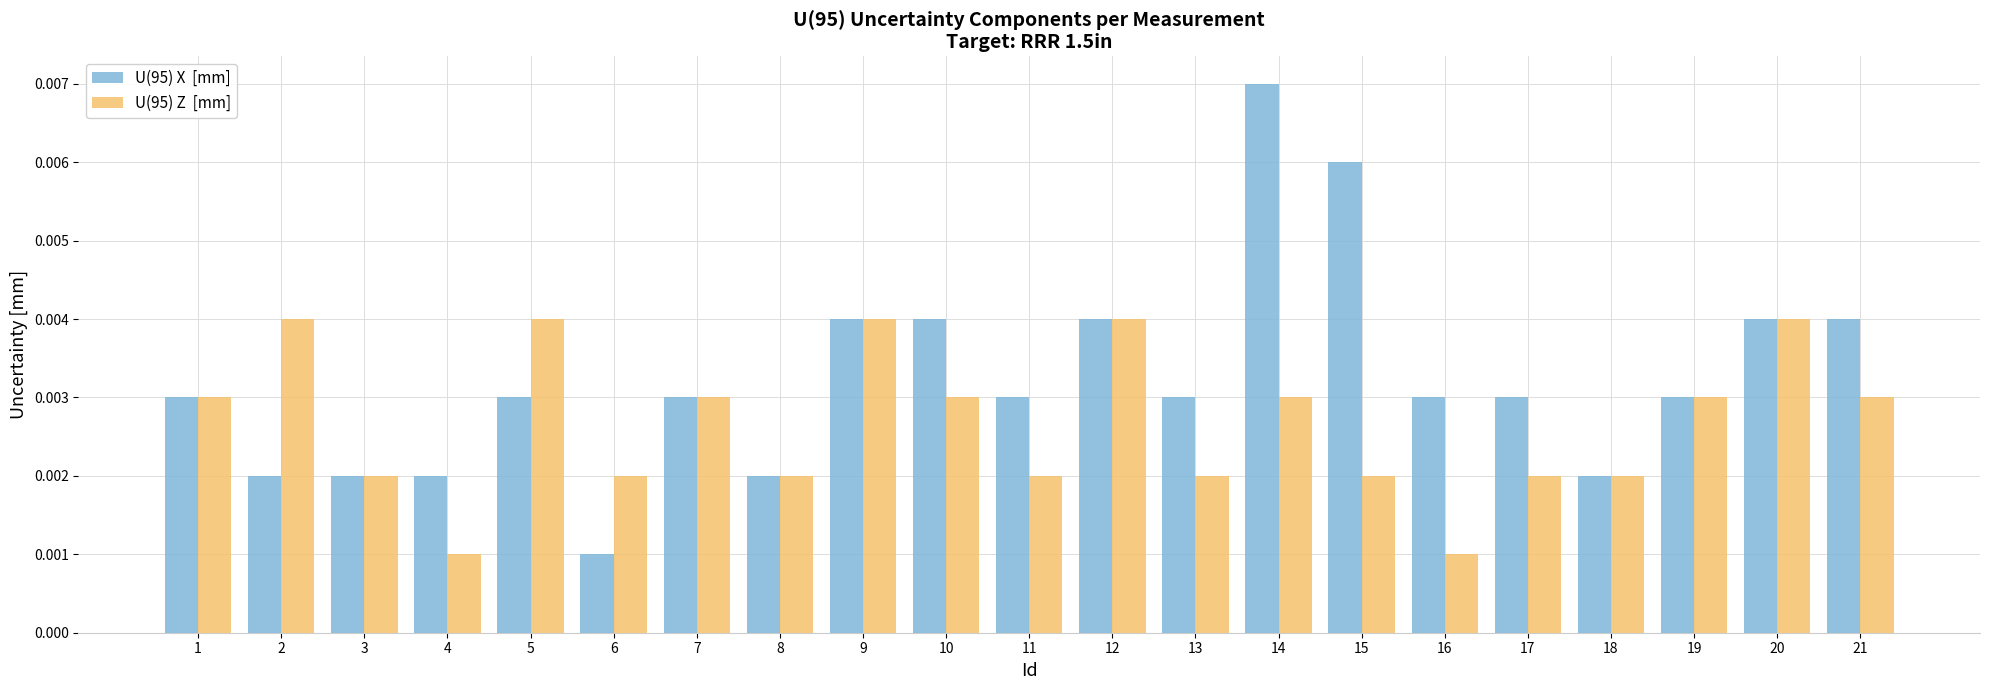

At which category is the sum across all series the highest?

14